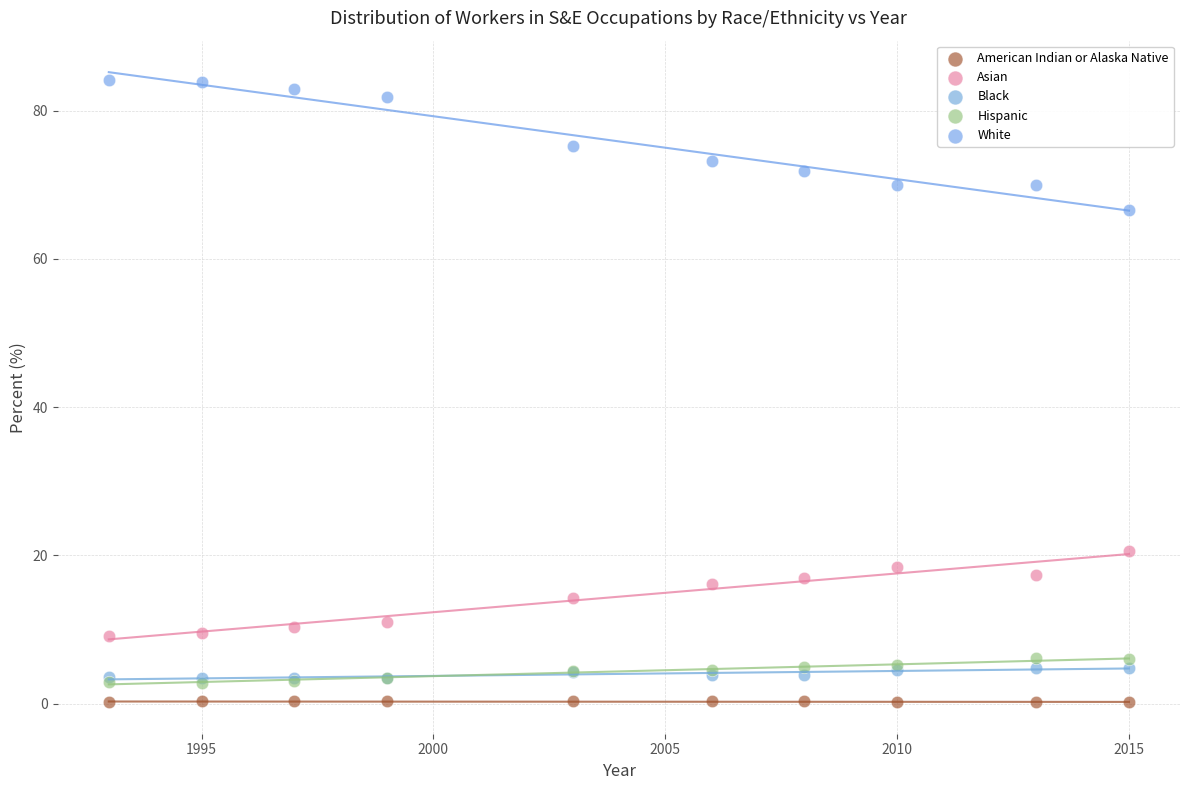

What are all the series names shown in the legend?

American Indian or Alaska Native, Asian, Black, Hispanic, White